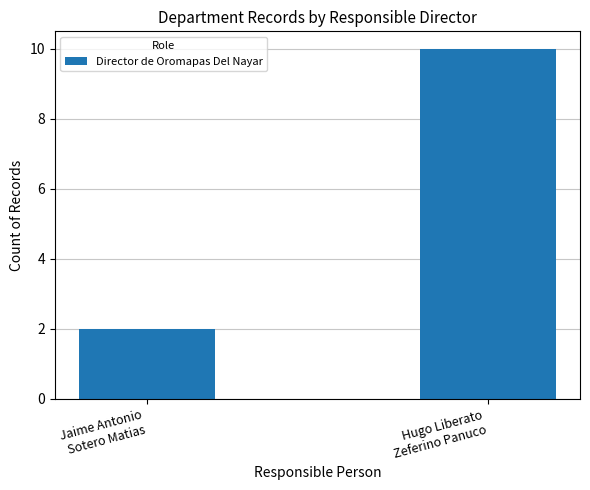

At which category does the chart reach its minimum across all series?

Jaime Antonio
Sotero Matias